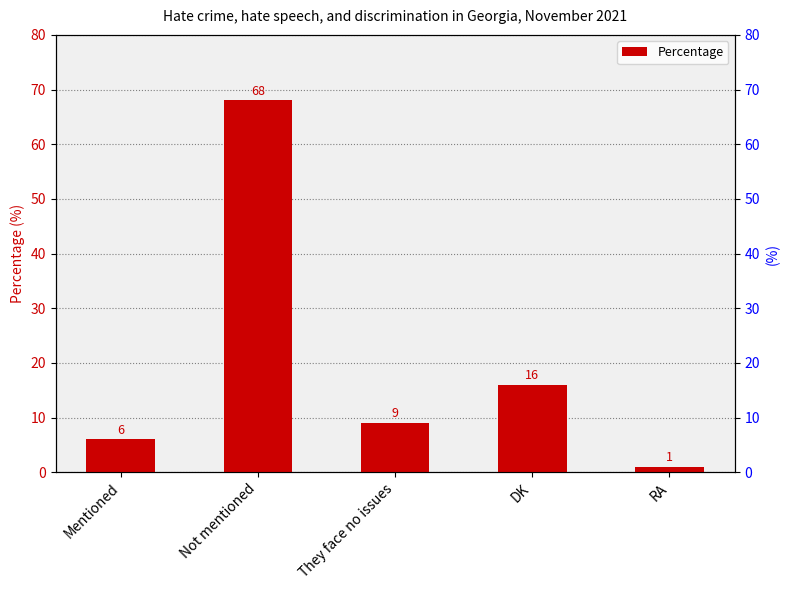

What is the value of the 2nd bar from the left?

68